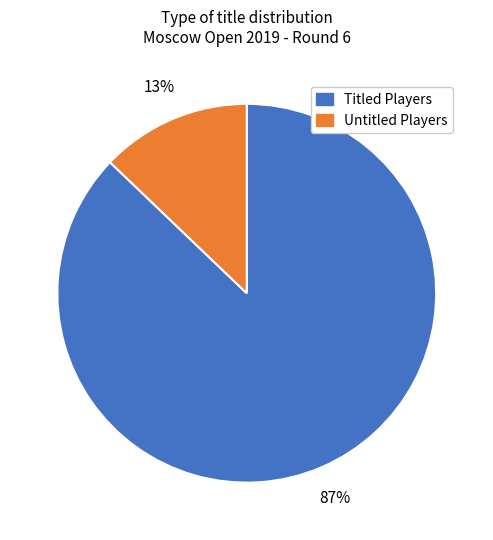

Count the number of slices in the pie.

2